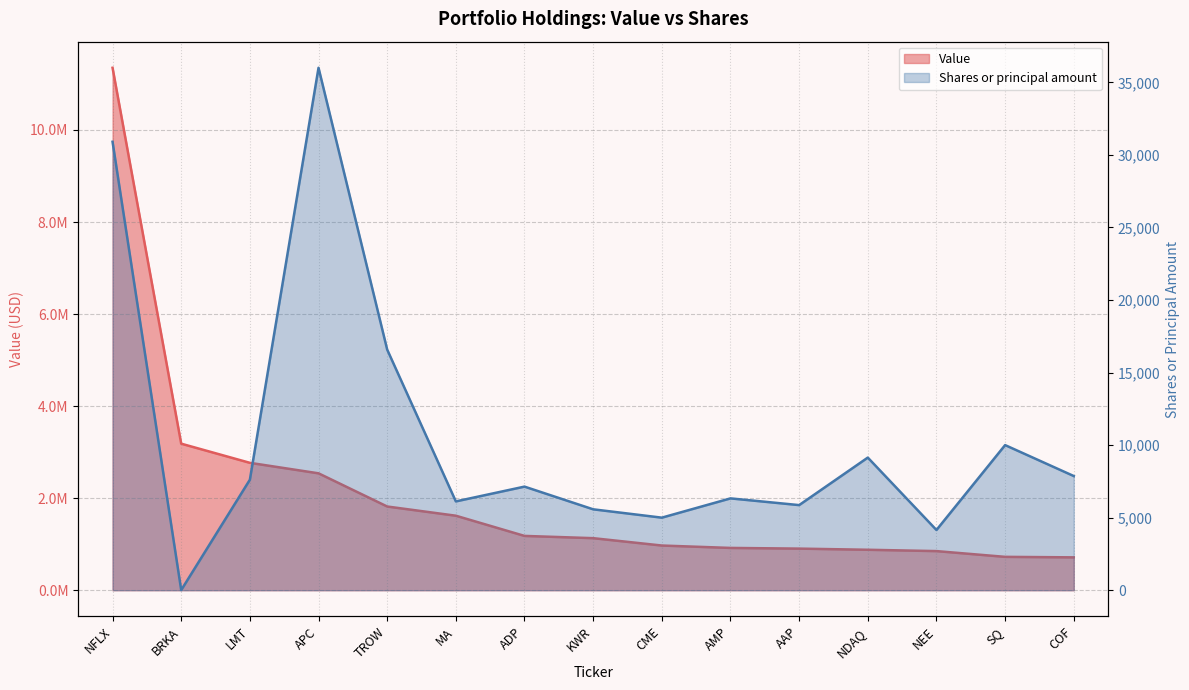

What is the label of the 11th point from the right?

TROW